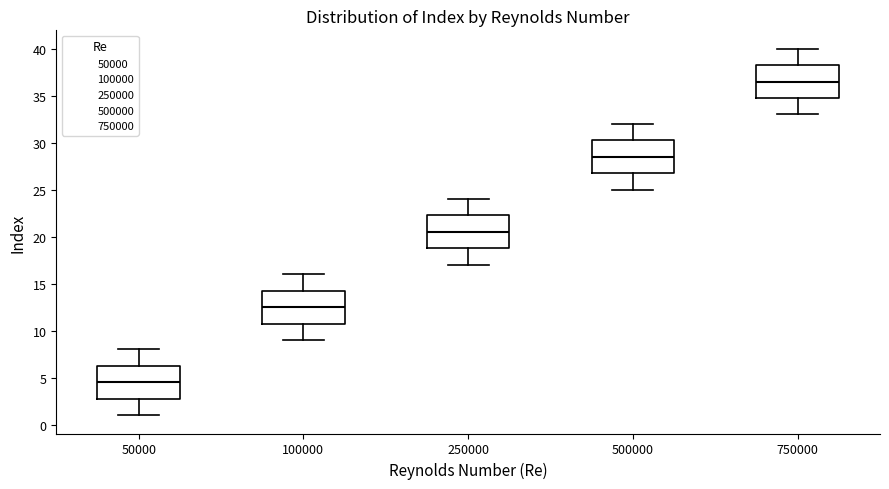

Where does the upper whisker of the box at x = 750000 end on the y-axis? The values are not printed on the chart, so give them approximately, as read against the axis.

40.0